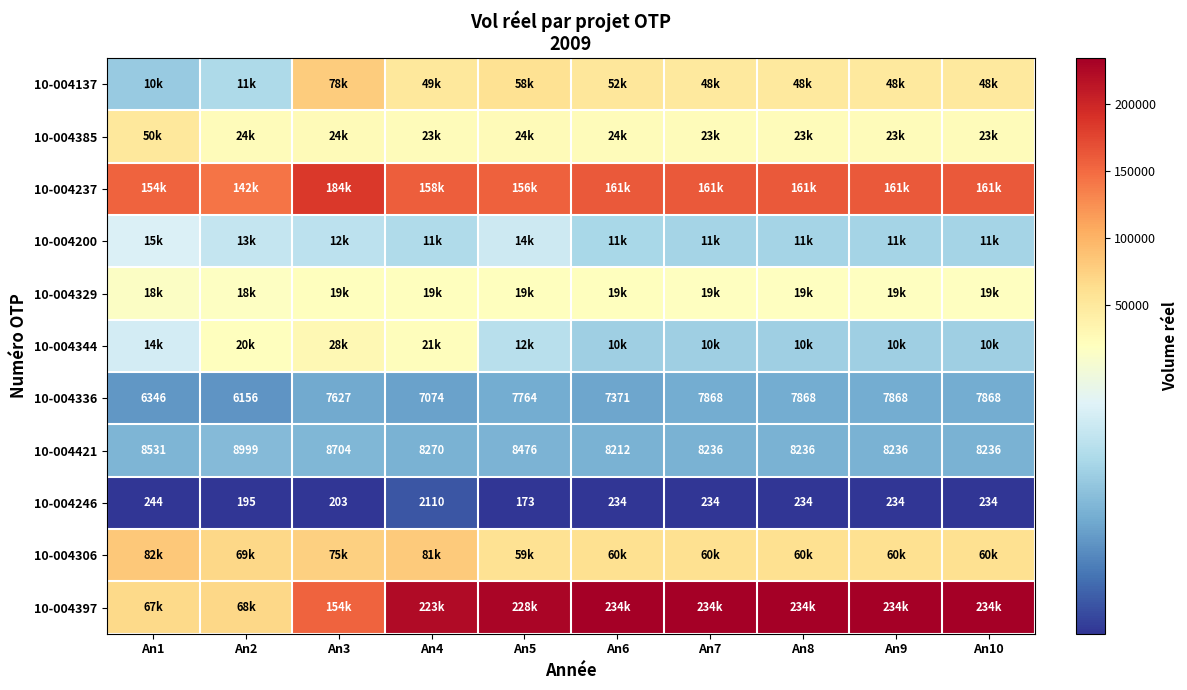

What is the difference between the maximum and minimum values in the 10-004421 series?

787